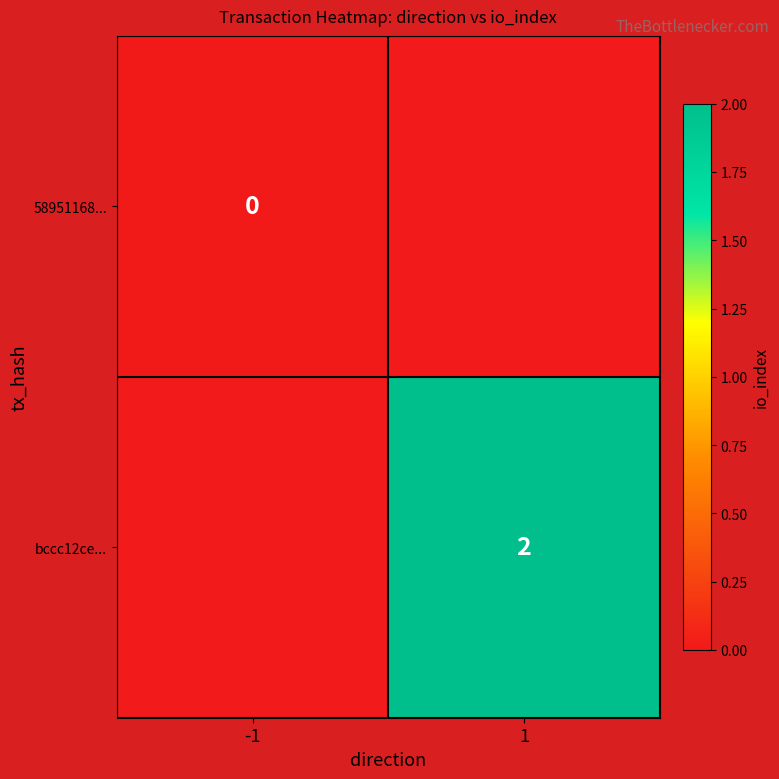

Is it true that bccc12ce... equals 2 at 1?

True